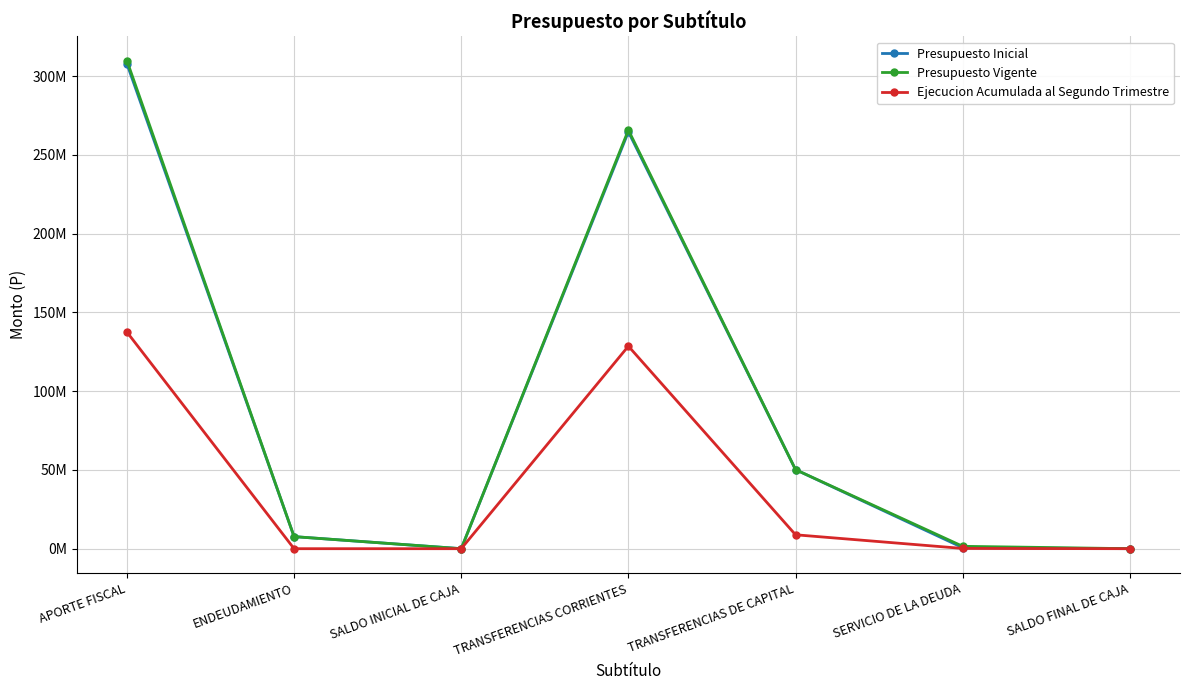

True or false: Presupuesto Inicial and Ejecucion Acumulada al Segundo Trimestre cross at least once.

False